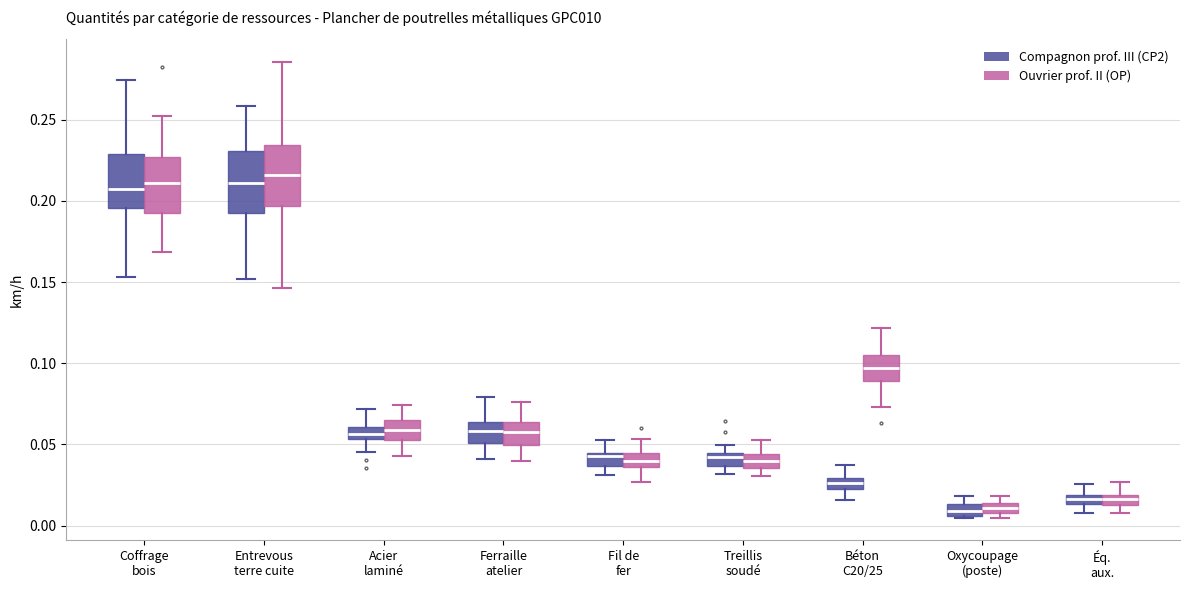

Where does the lower whisker of the box for Acier laminé (Compagnon prof. III (CP2)) end on the y-axis? The values are not printed on the chart, so give them approximately, as read against the axis.

0.045